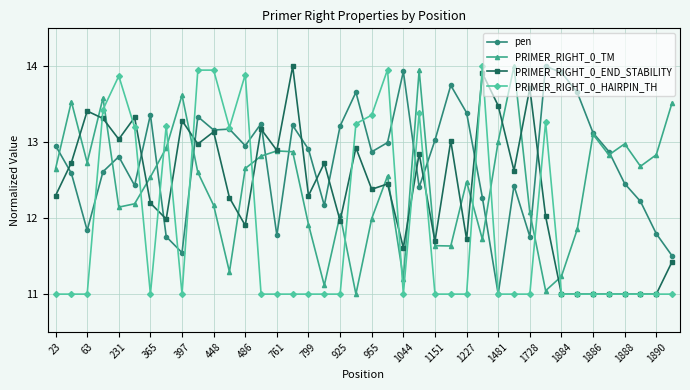

How many intersections are there between PRIMER_RIGHT_0_TM and PRIMER_RIGHT_0_HAIRPIN_TH?

12